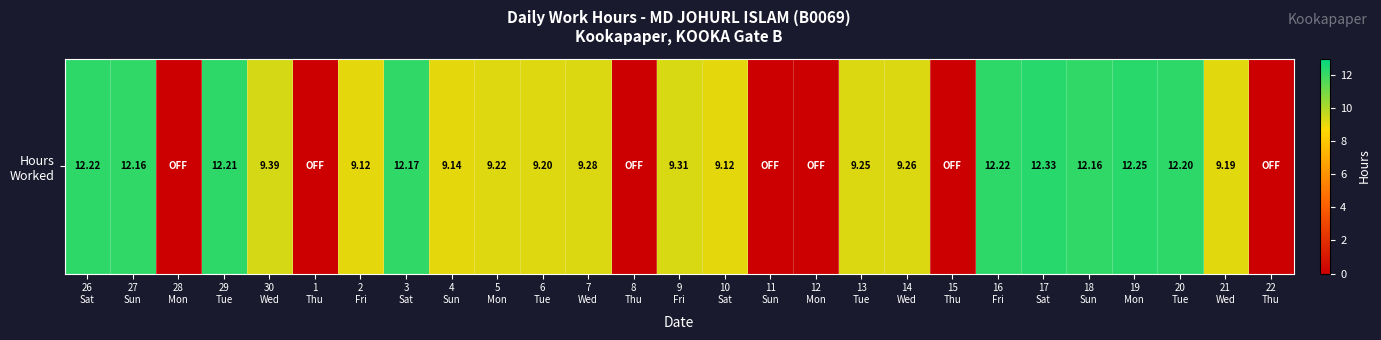

What is the difference between the maximum and minimum values?

12.3